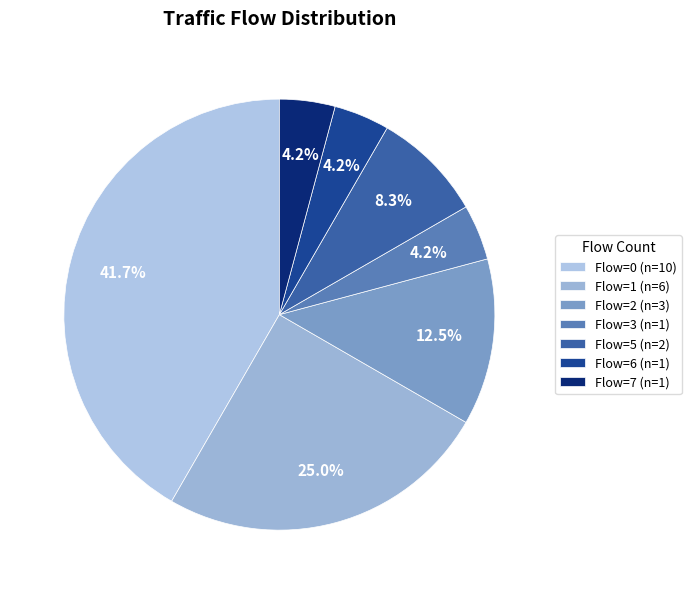

Is there a majority slice in this chart?

No